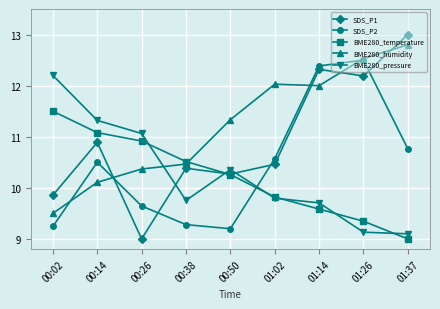

What are all the series names shown in the legend?

SDS_P1, SDS_P2, BME280_temperature, BME280_humidity, BME280_pressure